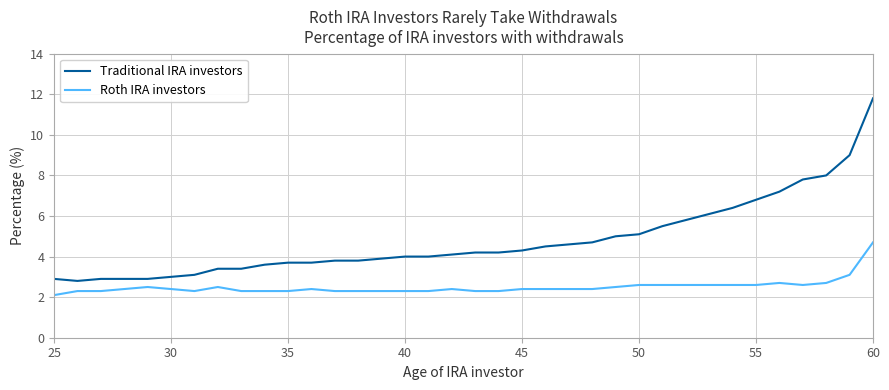

Which series has the widest spread of values?

Traditional IRA investors